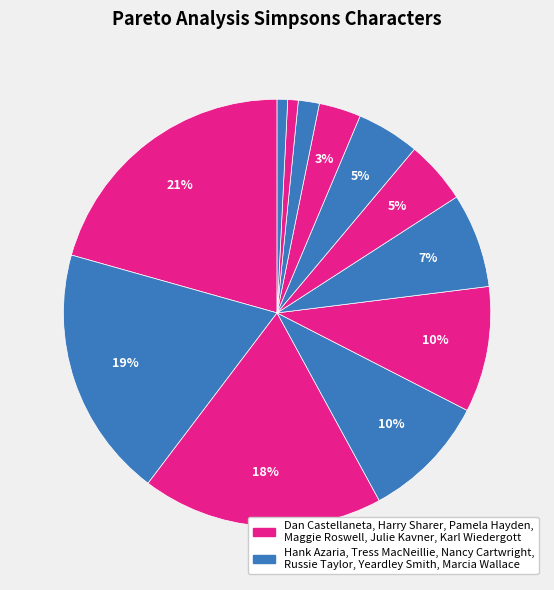

Is there a majority slice in this chart?

No